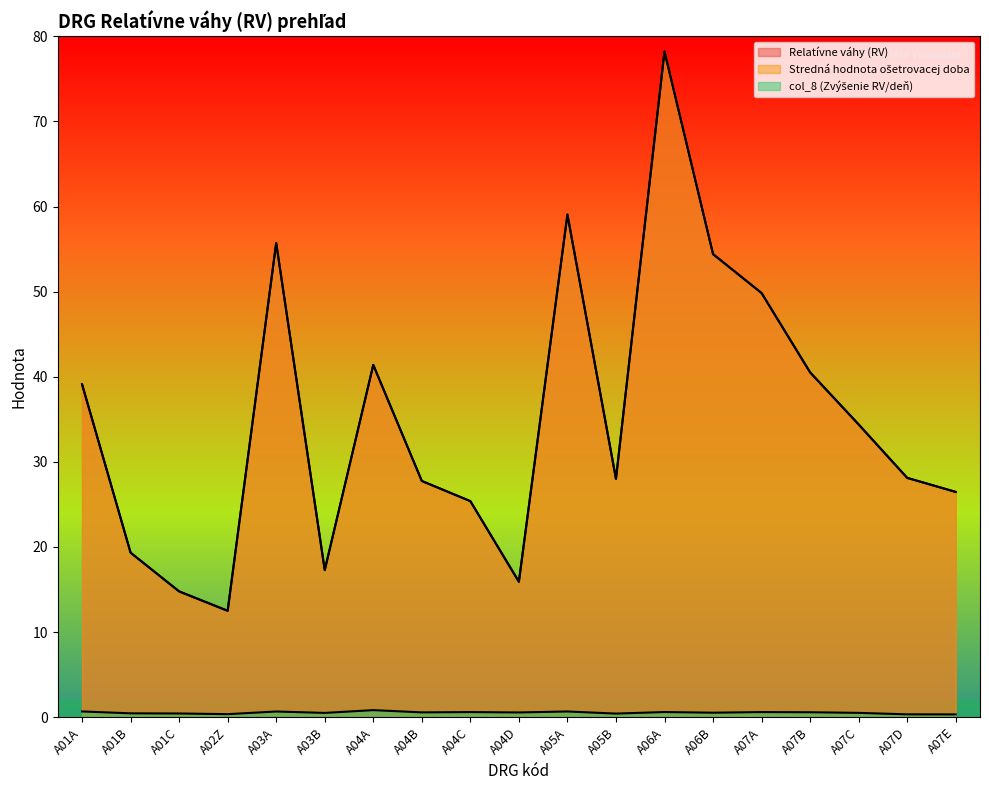

What are all the series names shown in the legend?

Relatívne váhy (RV), Stredná hodnota ošetrovacej doba, col_8 (Zvýšenie RV/deň)